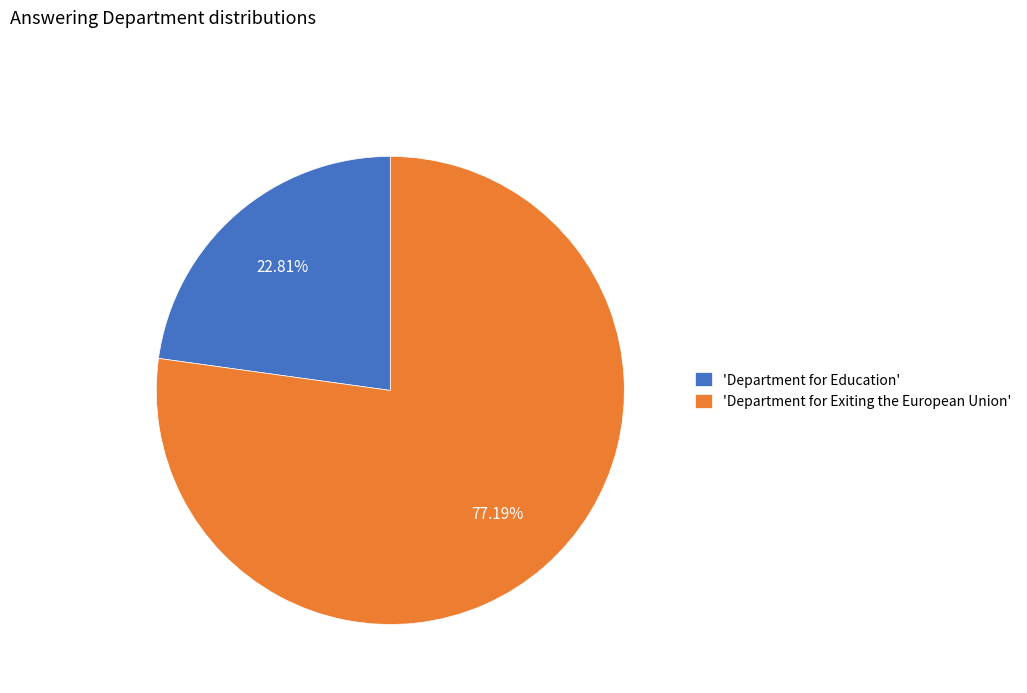

Count the number of slices in the pie.

2